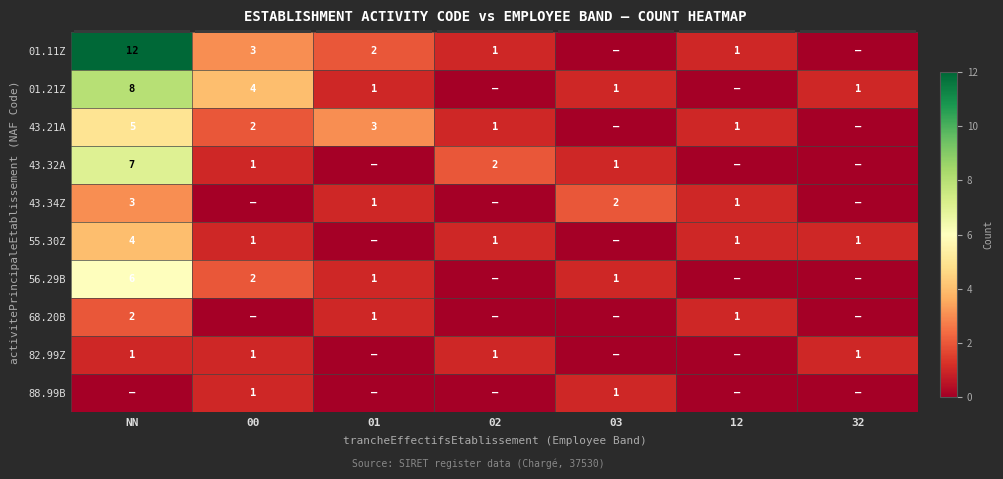

True or false: 43.21A has a value of 2 at 02.

False